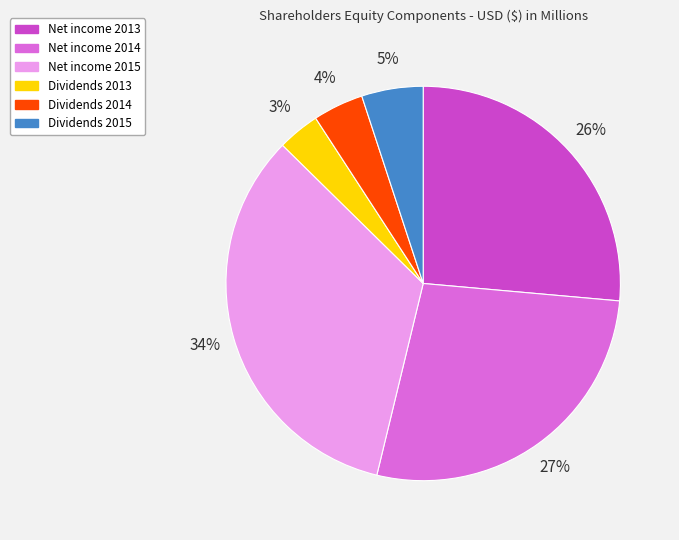

Does Net income 2013 represent more than half of the total?

No